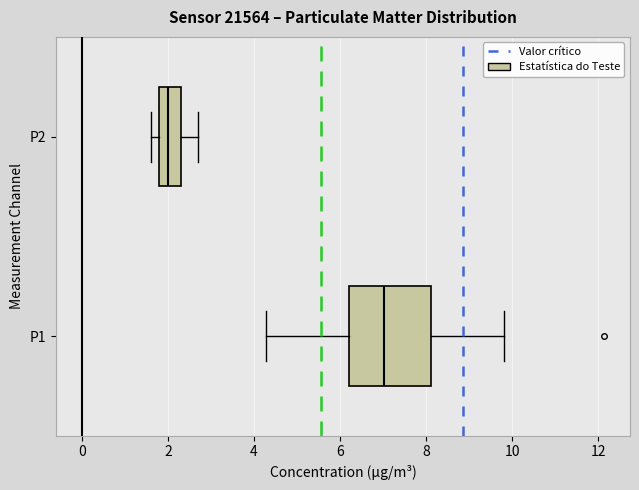

Reading bottom to top, transcribe this box plot: for each box, give where its median line is, the range the box spans, and where its two whiskers end, as read against the x-axis. The values are not printed on the chart, so give them approximately, as read against the axis.

P1: median 7.0, box 6.2 to 8.2, whiskers 4.2 to 9.8
P2: median 2.0, box 1.8 to 2.4, whiskers 1.6 to 2.8